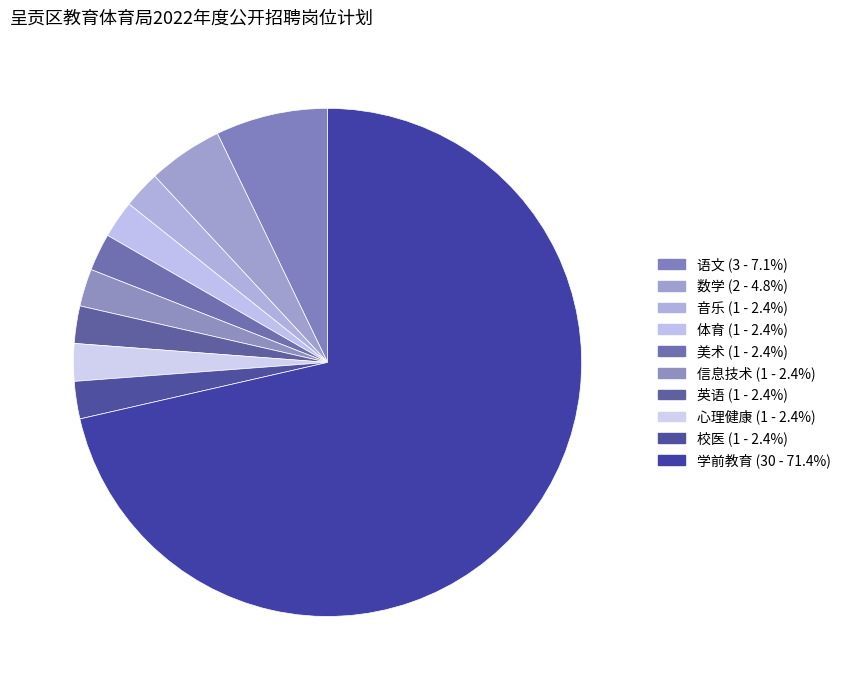

Count the number of slices in the pie.

10